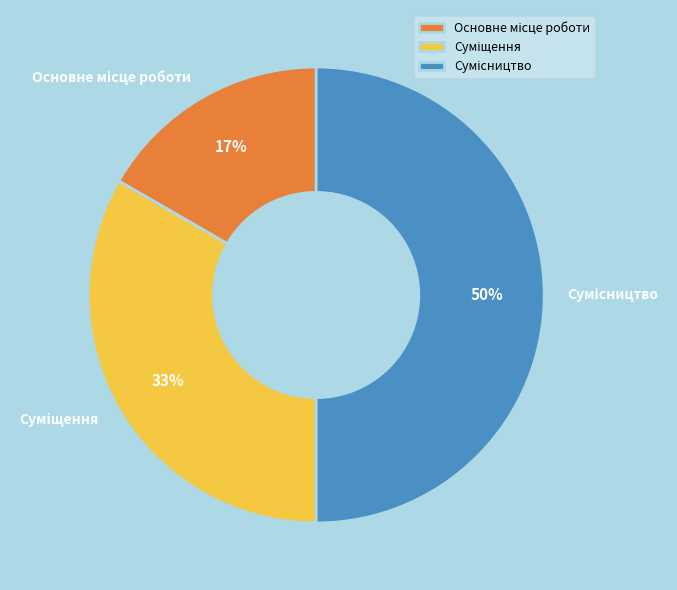

How many segments does this pie chart have?

3